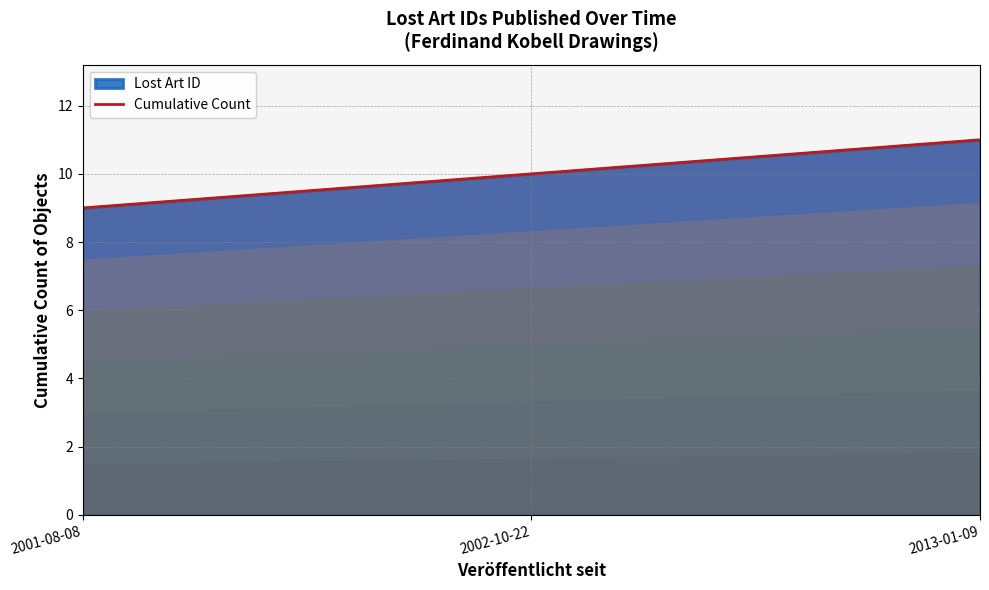

At which label does the data first exceed 10?

2013-01-09